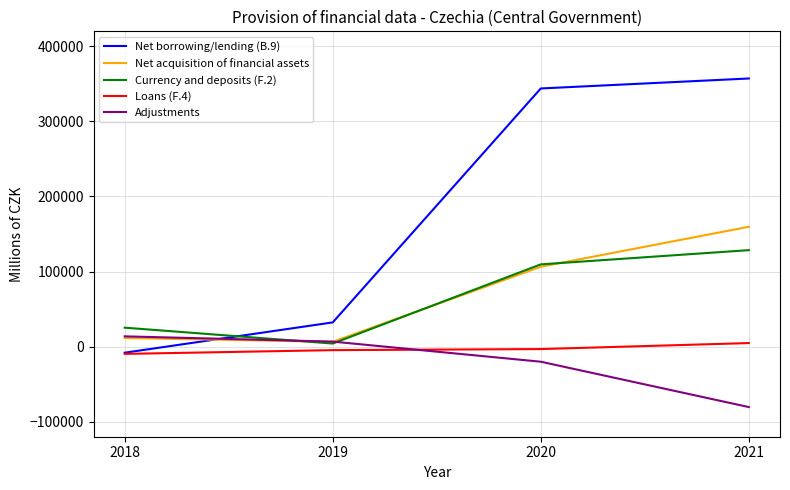

What is the greatest value displayed?

357182